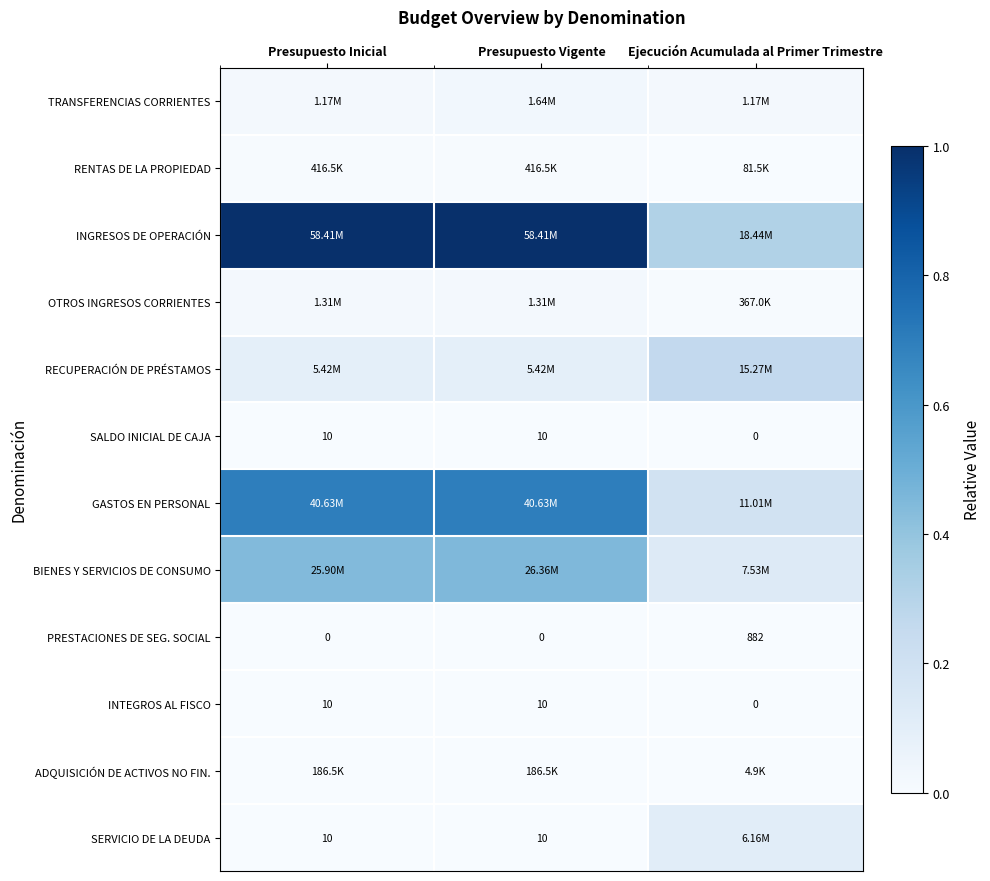

How many values in the SALDO INICIAL DE CAJA series are below 10?

1